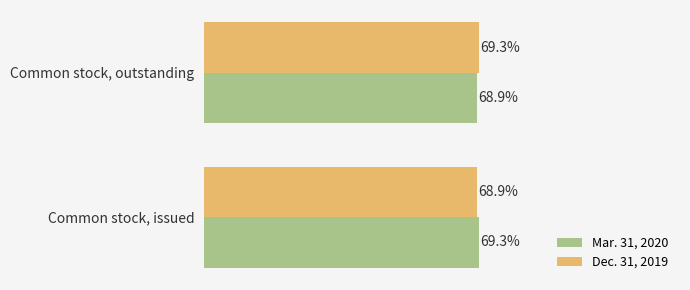

Reading left to right, extract all data points from this chart.

Mar. 31, 2020: 69279260	68941311
Dec. 31, 2019: 68941311	69279260